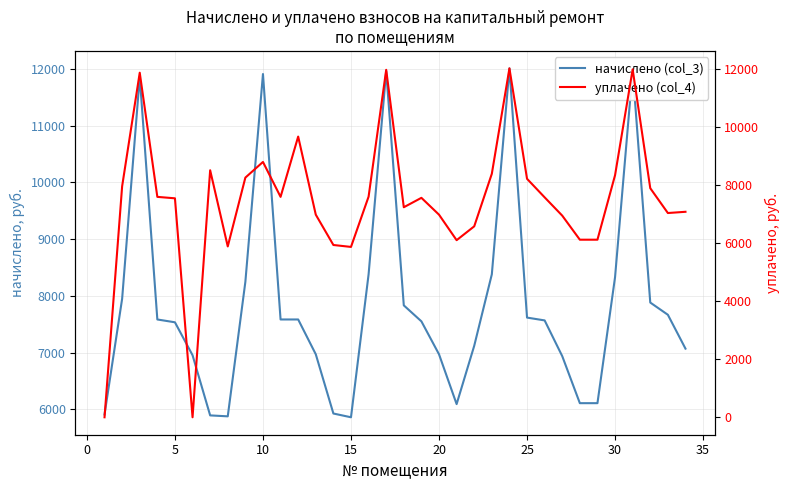

What is the value of the начислено (col_3) point at the 30th from the left?

8329.7